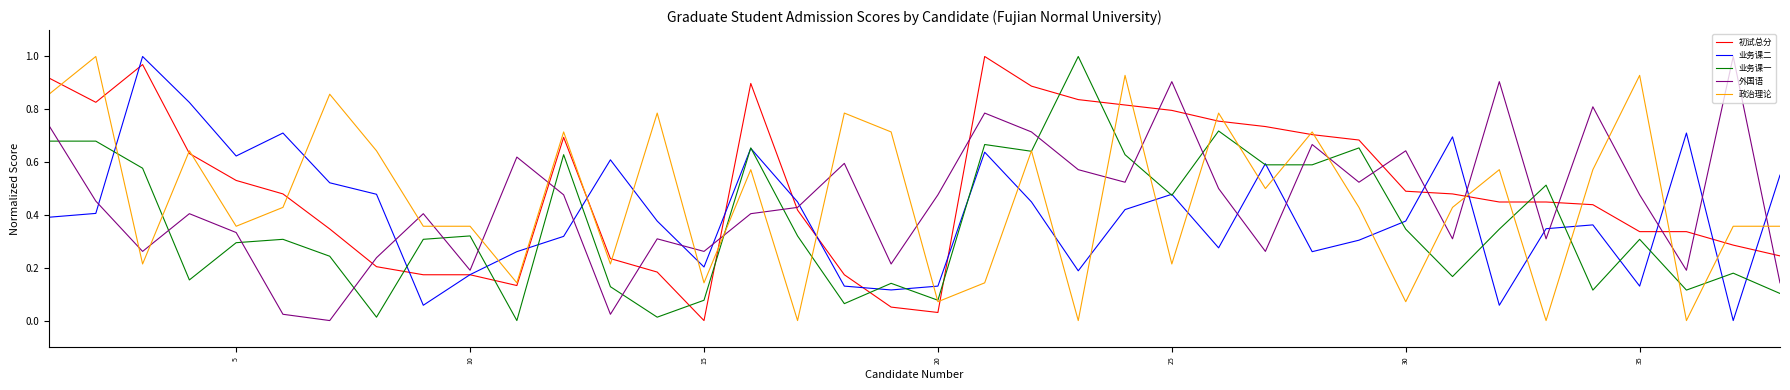

Which series has the largest total across all categories?

初试总分